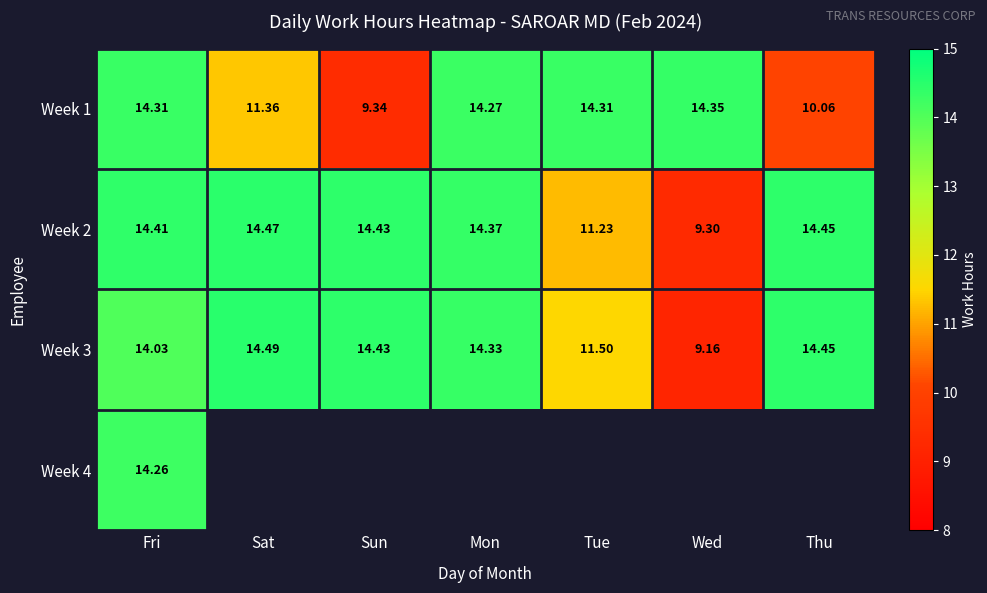

Which has a higher value, Tue or Fri?

Tue